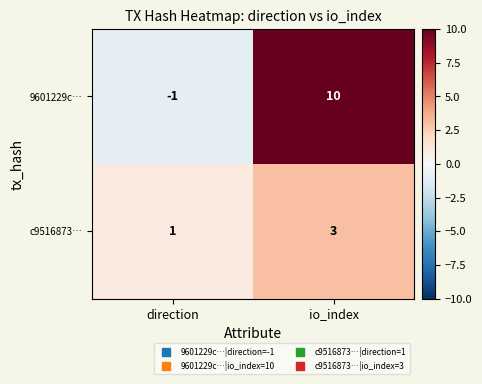

What is the difference between the maximum and minimum values in the 9601229c… series?

11